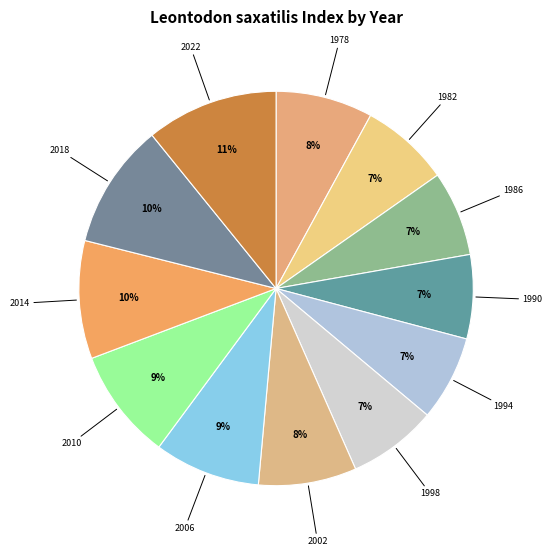

Which category has the smallest portion of the pie?

1990